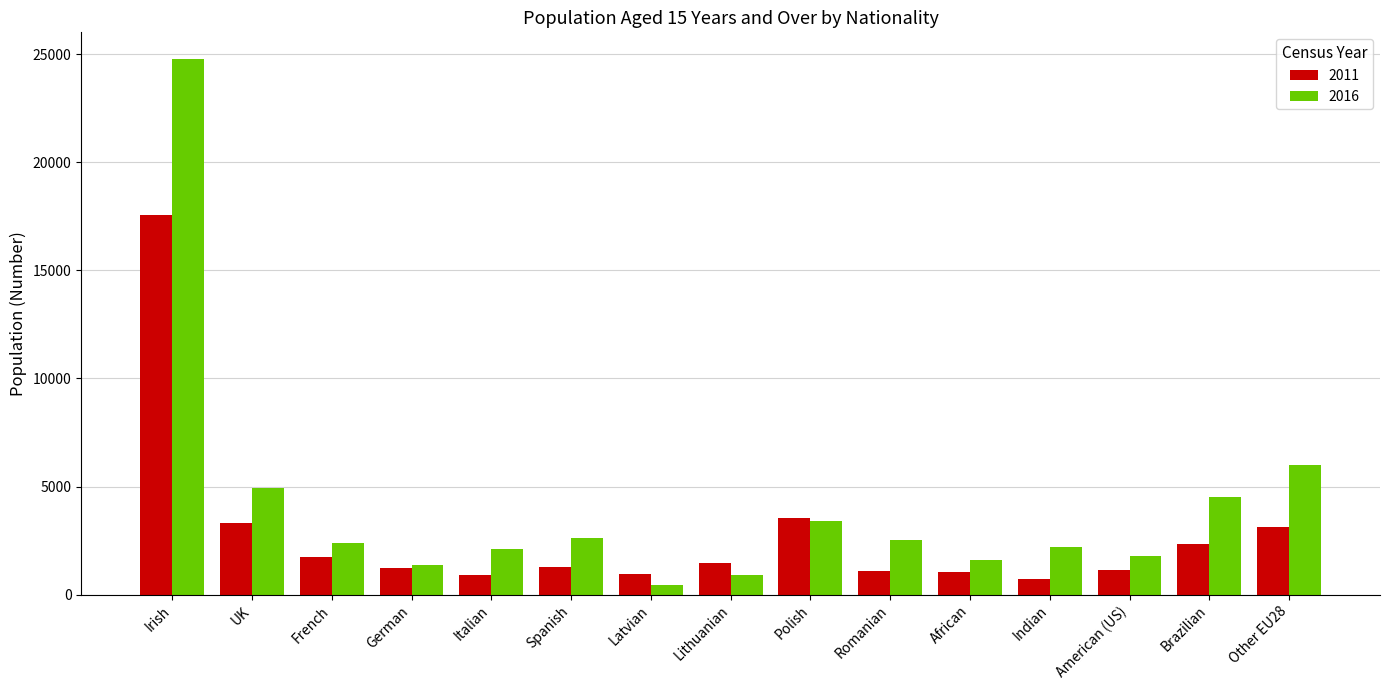

What is the value of the 2016 bar at the 6th from the left?

2637